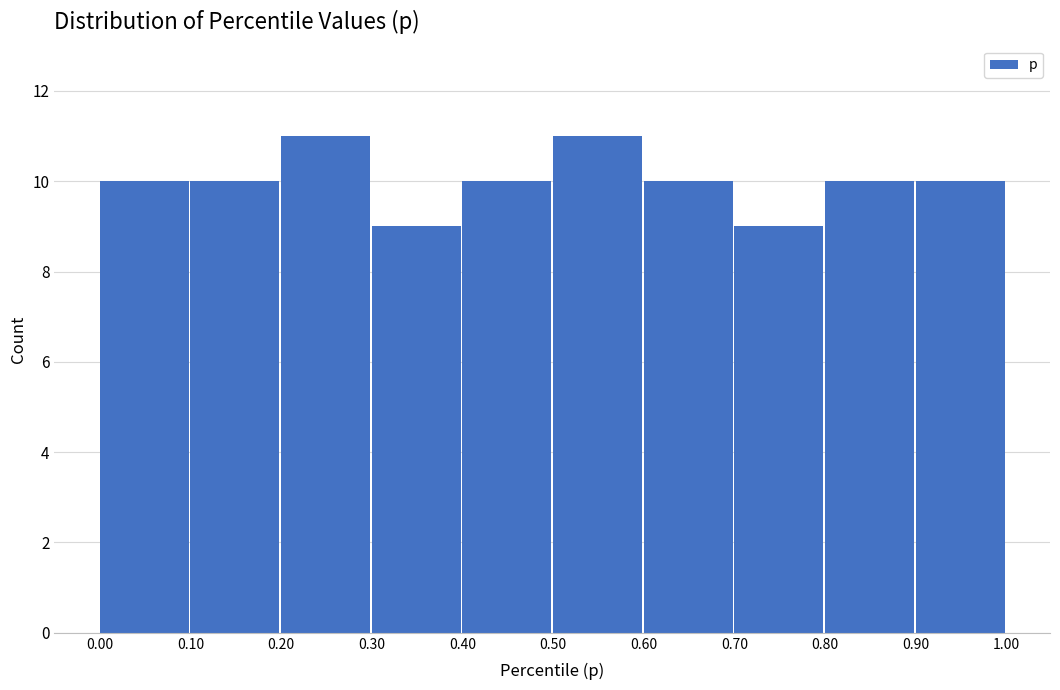

Reading left to right, transcribe this chart: for each bar, give the range it covers on the x-axis and its height. The values are not printed on the chart, so give them approximately, as read against the axis.

0.00 to 0.10: 10
0.10 to 0.20: 10
0.20 to 0.30: 11
0.30 to 0.40: 9
0.40 to 0.50: 10
0.50 to 0.60: 11
0.60 to 0.70: 10
0.70 to 0.80: 9
0.80 to 0.90: 10
0.90 to 1.00: 10